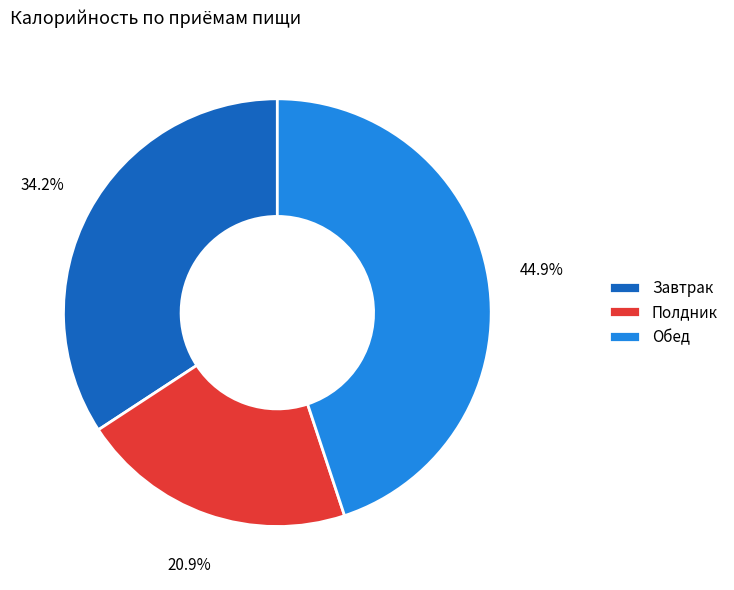

Rank the categories by value from highest to lowest.

Обед, Завтрак, Полдник